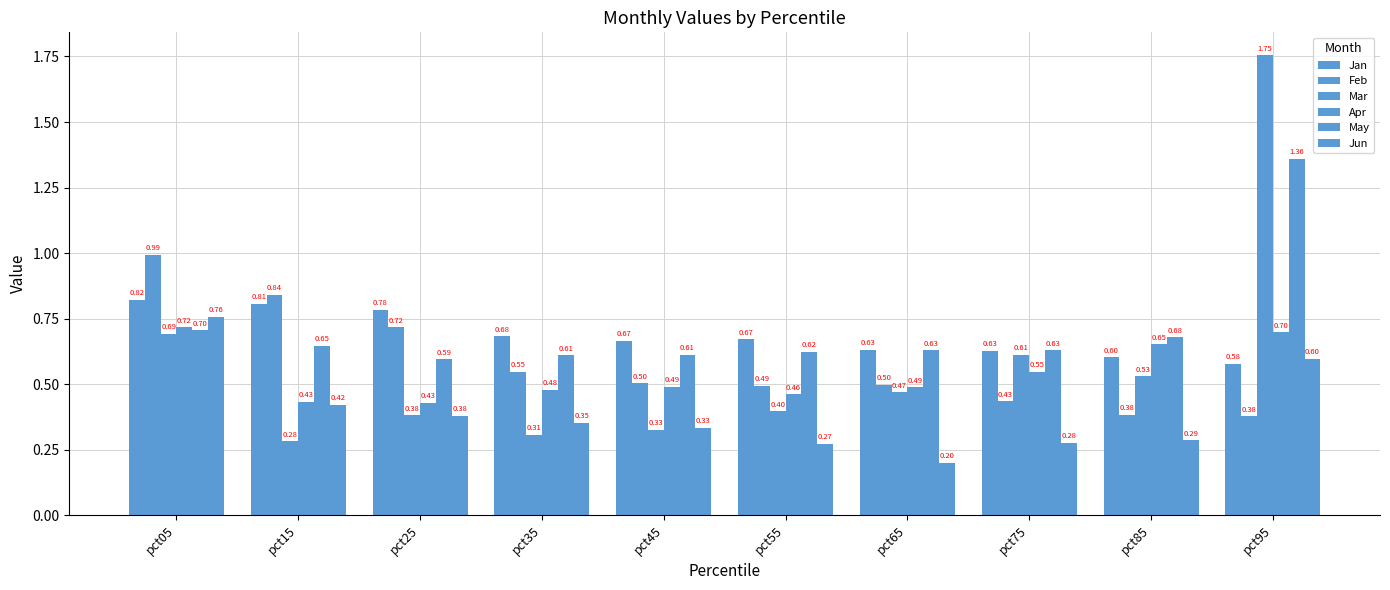

How many categories are shown in the chart?

10